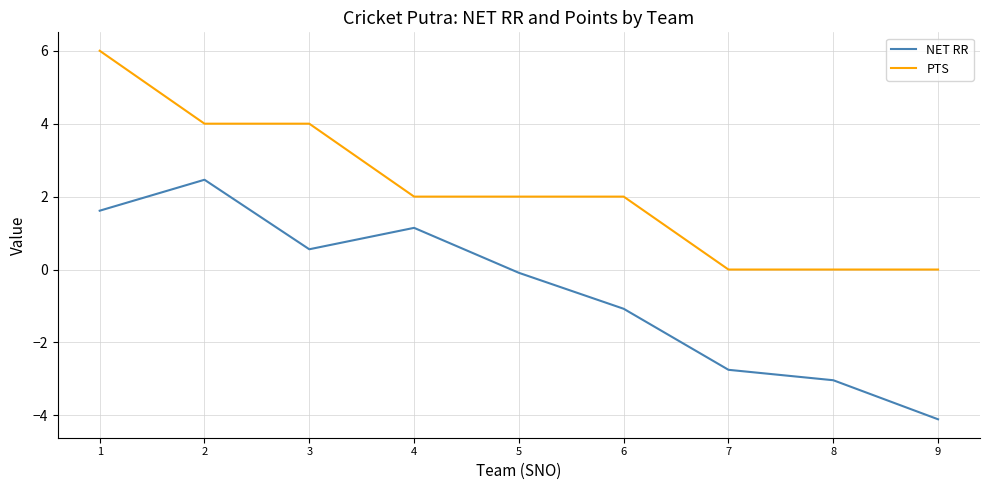

The NET RR series shows -2.8 at 7. True or false?

True